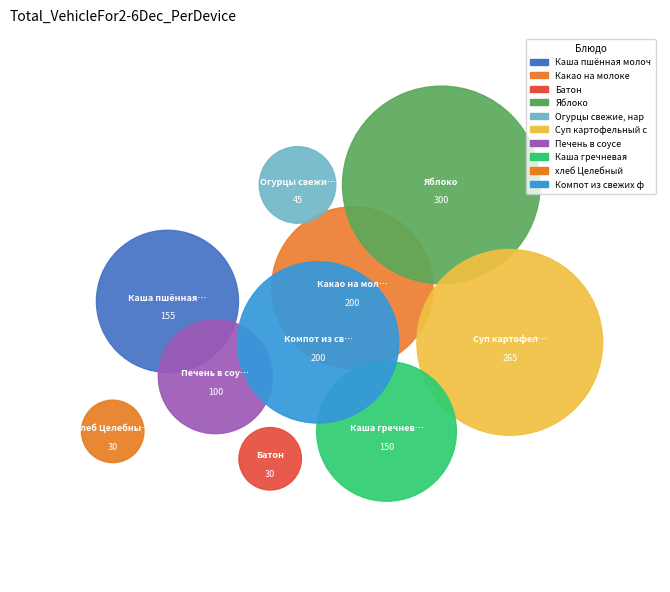

What is the smallest slice in the pie chart?

Батон